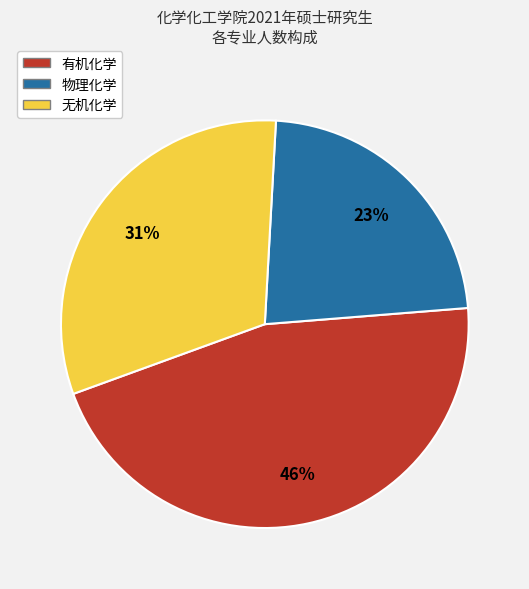

Combined, do 物理化学 and 有机化学 account for over 50%?

Yes